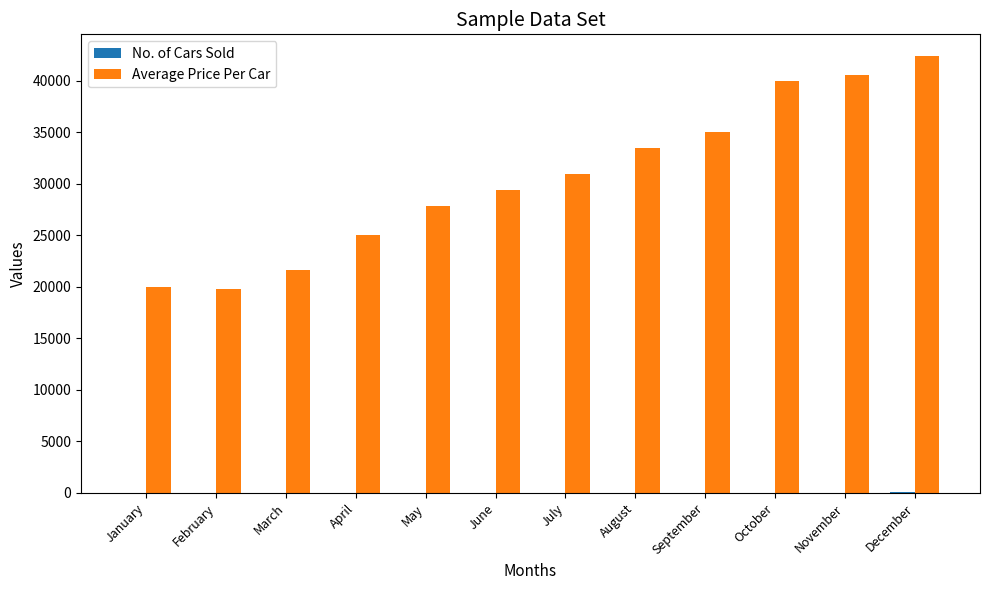

Which series has the largest total across all categories?

Average Price Per Car